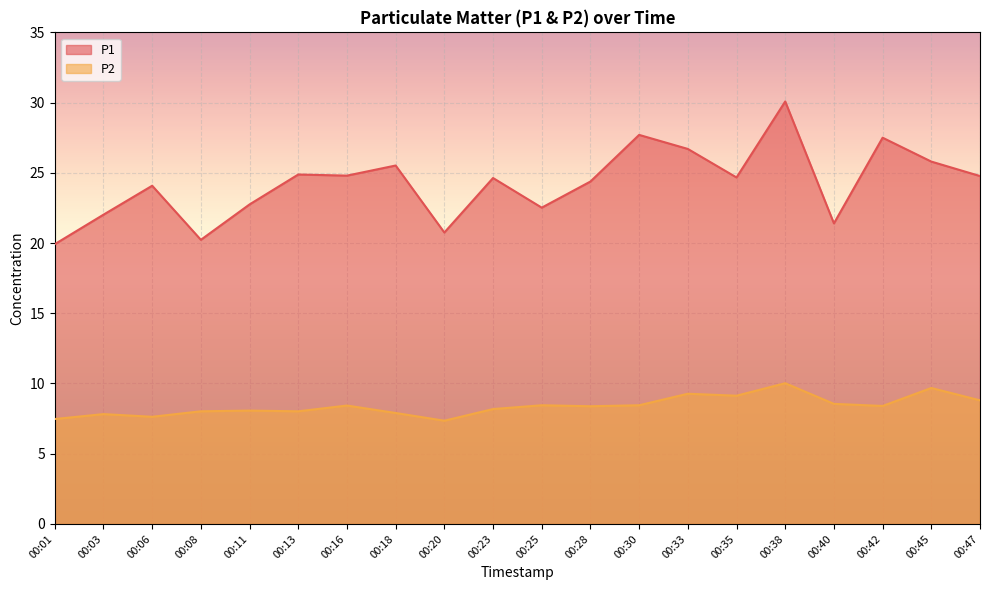

Rank the series by their maximum value, from lowest to highest.

P2, P1